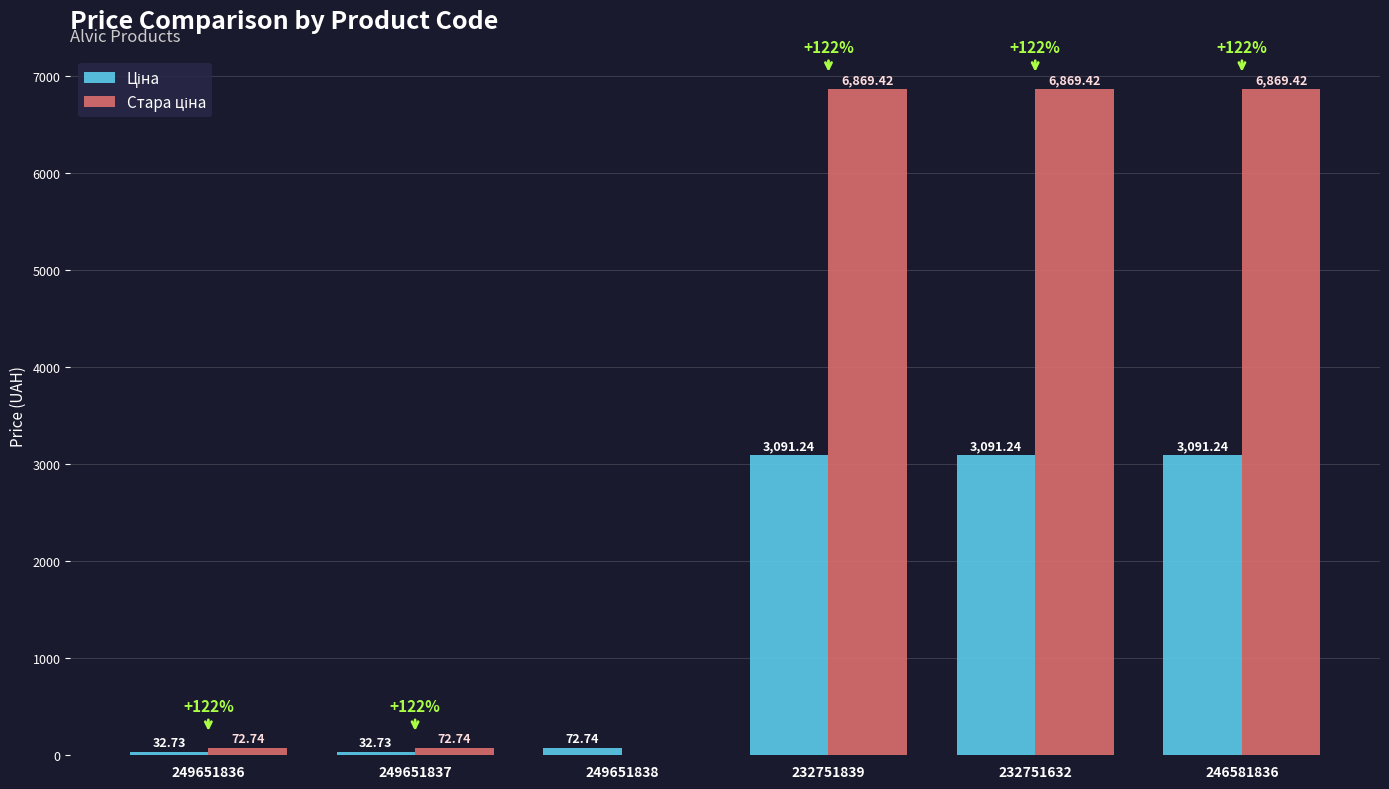

What position from the left is 249651837?

2